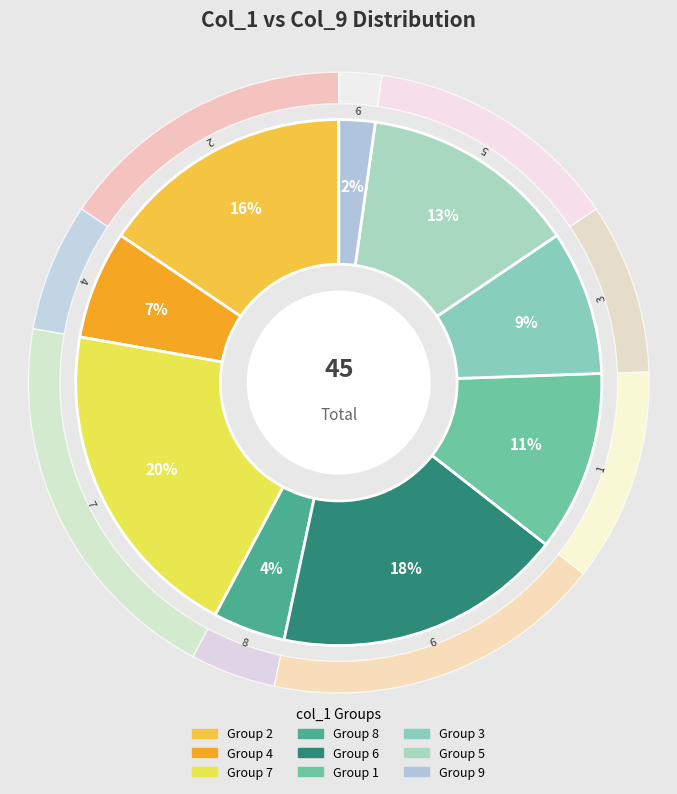

What percentage is the 1 slice, to the nearest percent?

11%